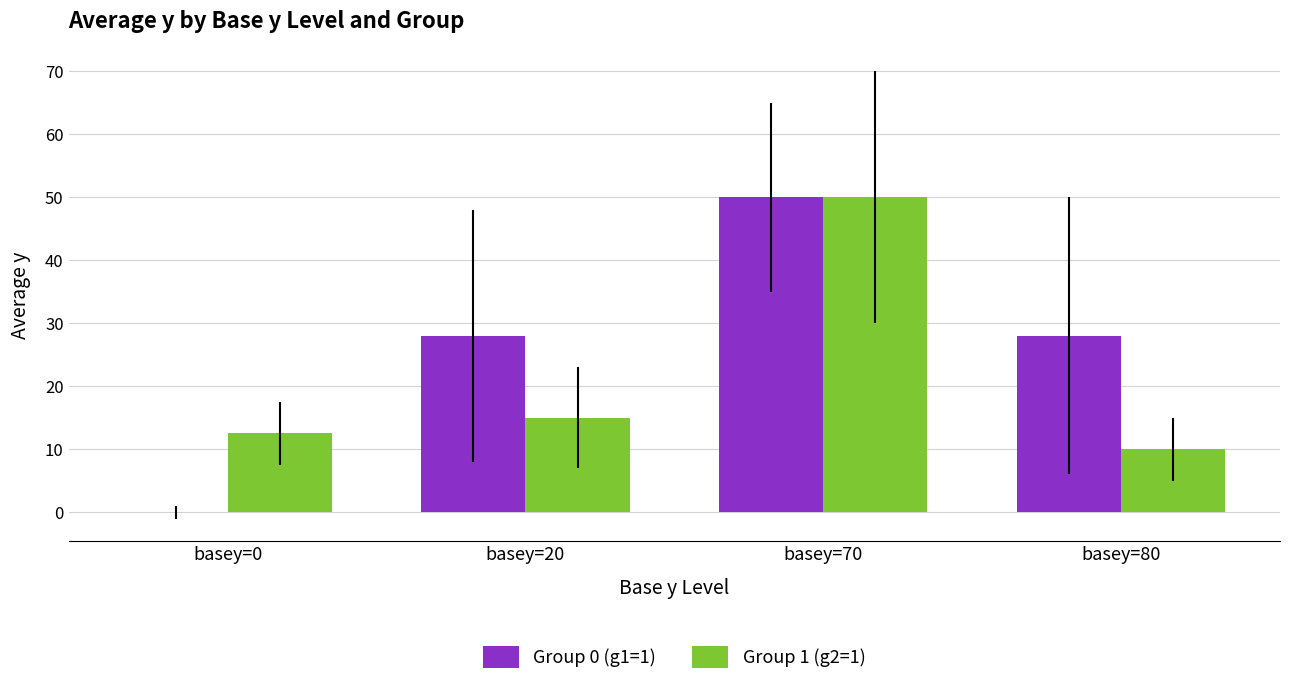

What is the difference between the Group 1 (g2=1) values at basey=80 and basey=0?

2.5